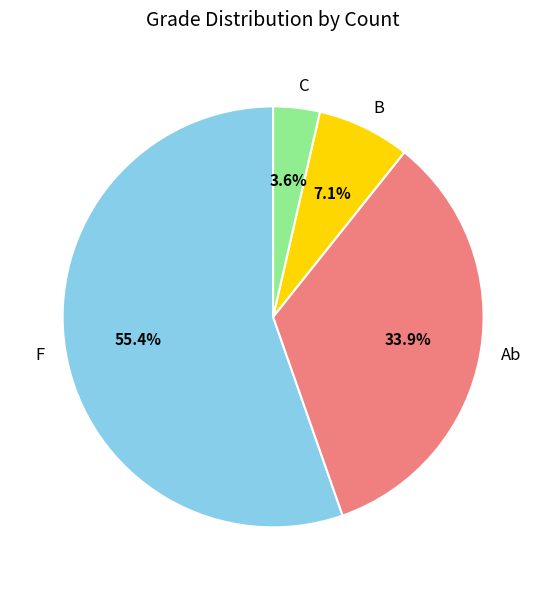

What percentage is the Ab slice, to the nearest percent?

34%